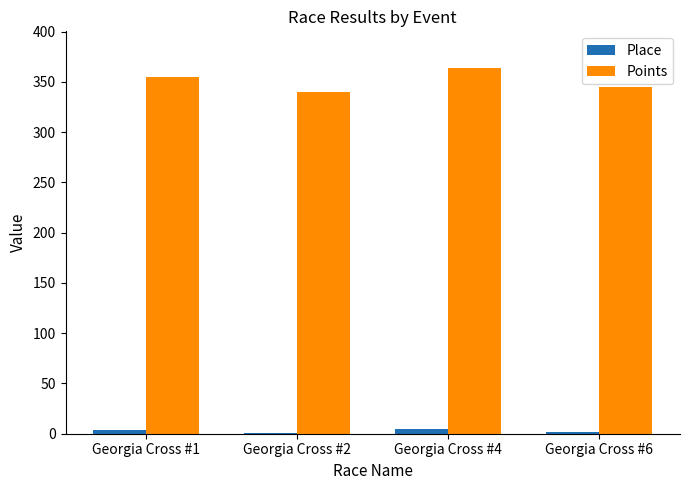

What is the total value across all series at Georgia Cross #4?

369